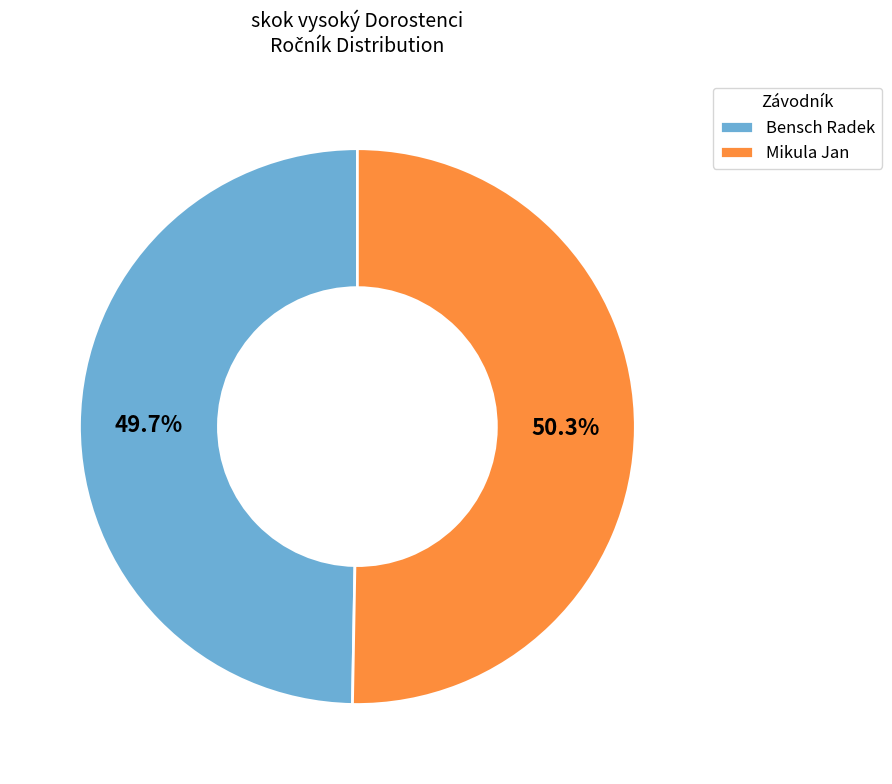

Between Mikula Jan and Bensch Radek, which is larger?

Mikula Jan